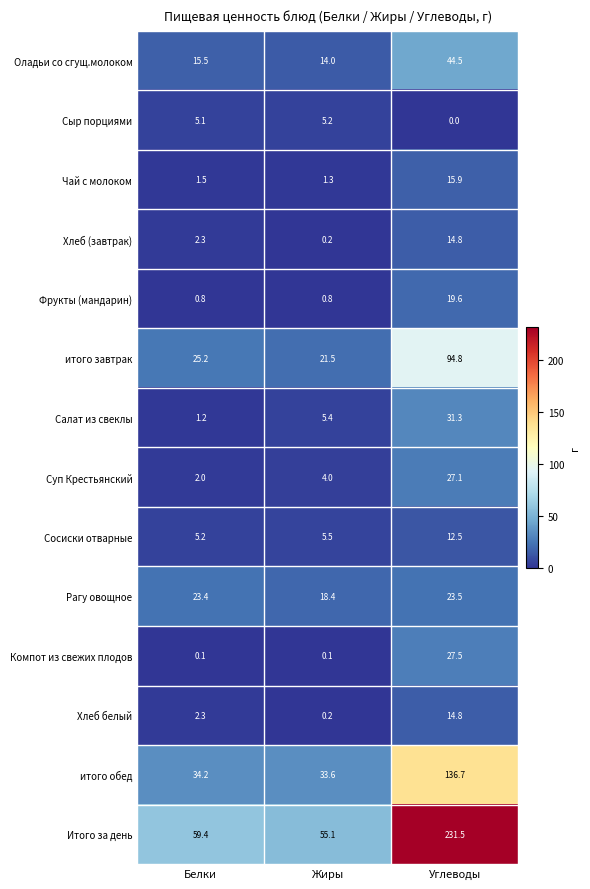

What is the total value across all series at Жиры?

165.3